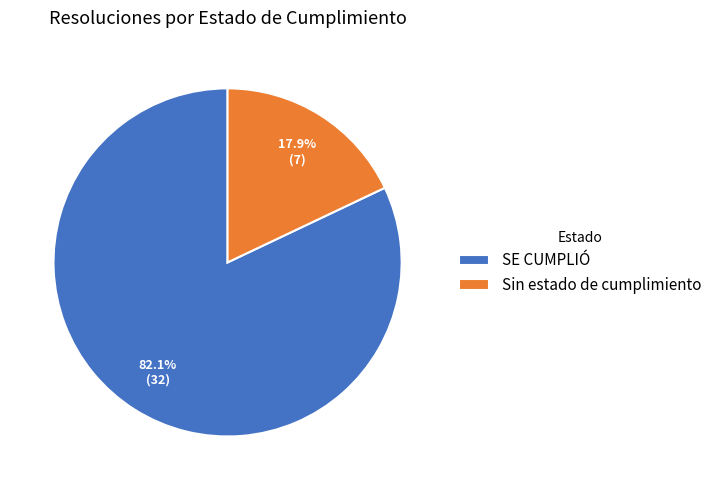

Between SE CUMPLIÓ and Sin estado, which is larger?

SE CUMPLIÓ